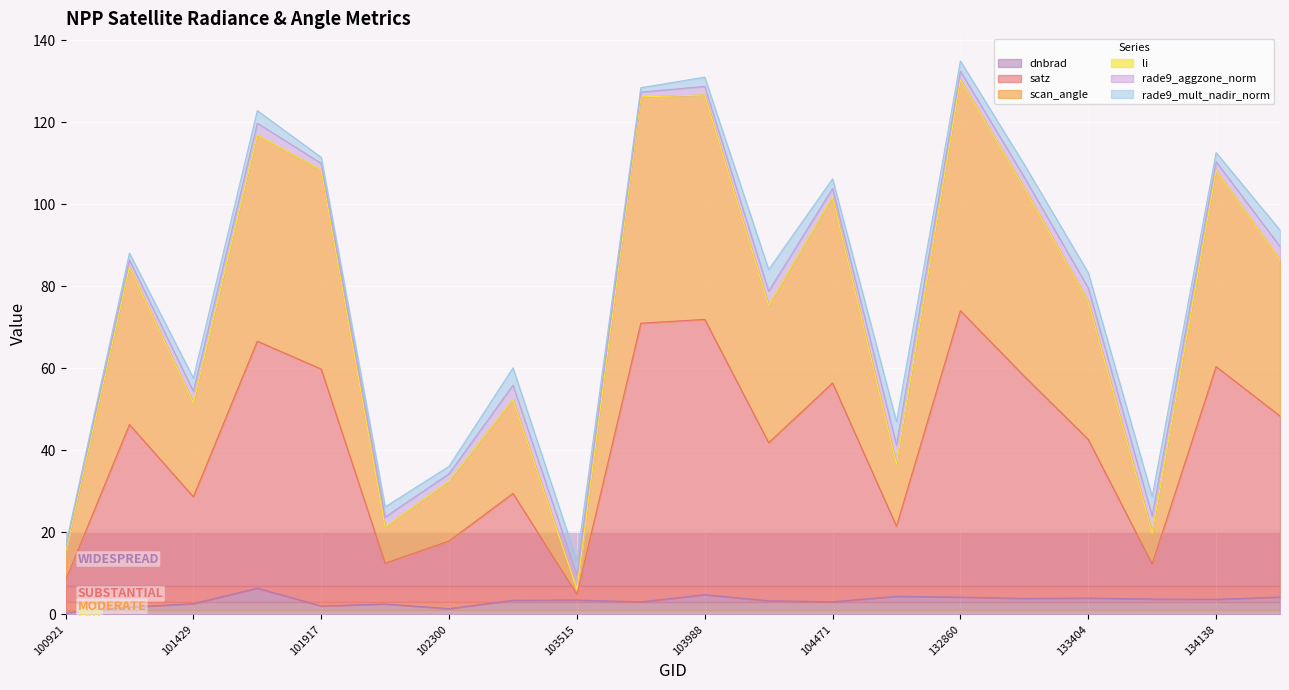

True or false: satz has more than 2 points higher than both neighbors.

True